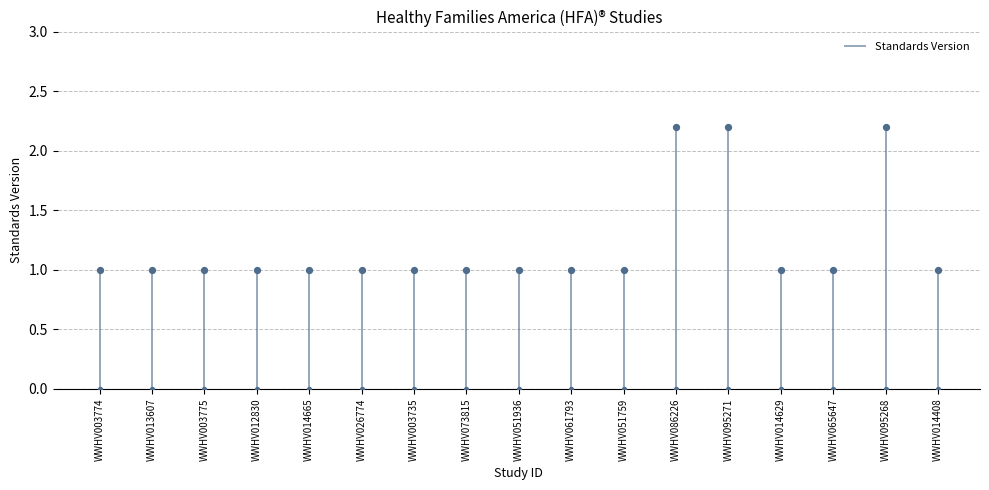

Approximately how many times larger is the value at WWHV014665 compared to WWHV051759?

1.0